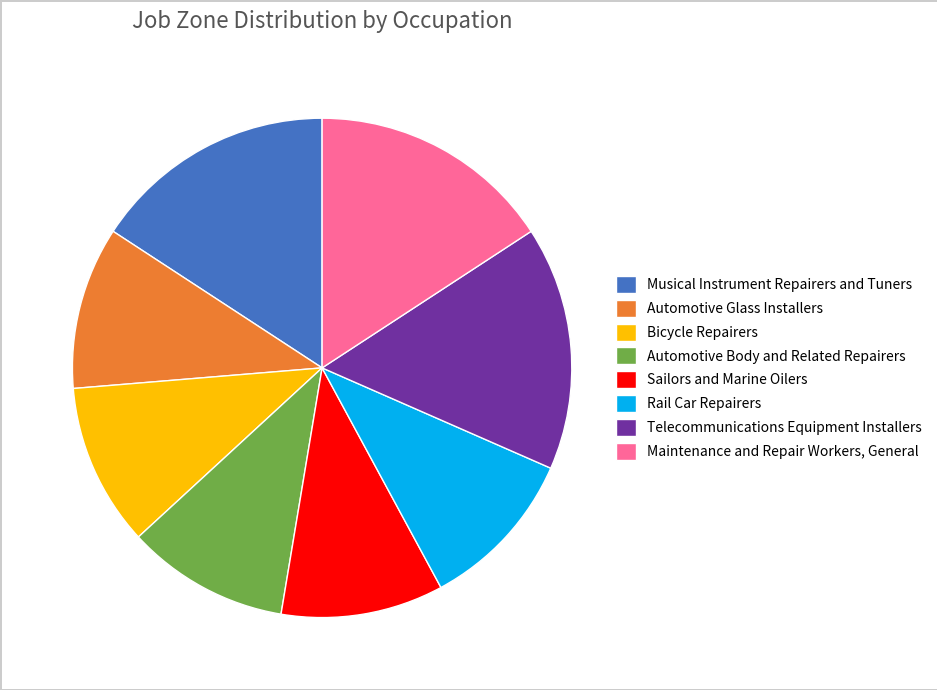

The Maintenance and Repair Workers, General slice represents 16% of the pie. True or false?

True